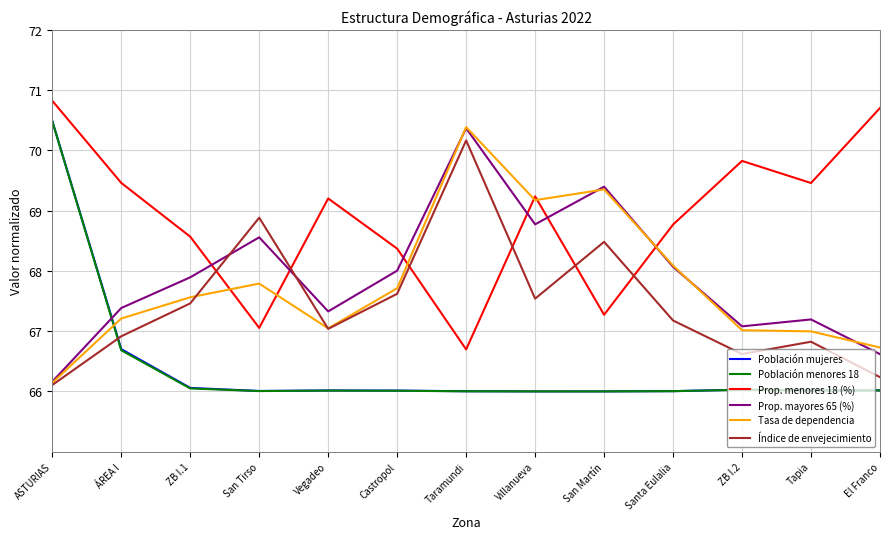

How many values in the Prop. menores 18 (%) series are below 69?

6